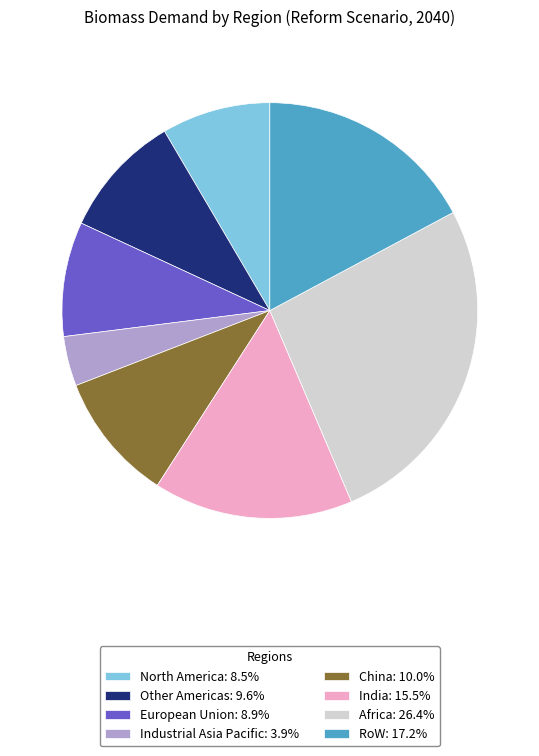

Does any single category account for the majority?

No